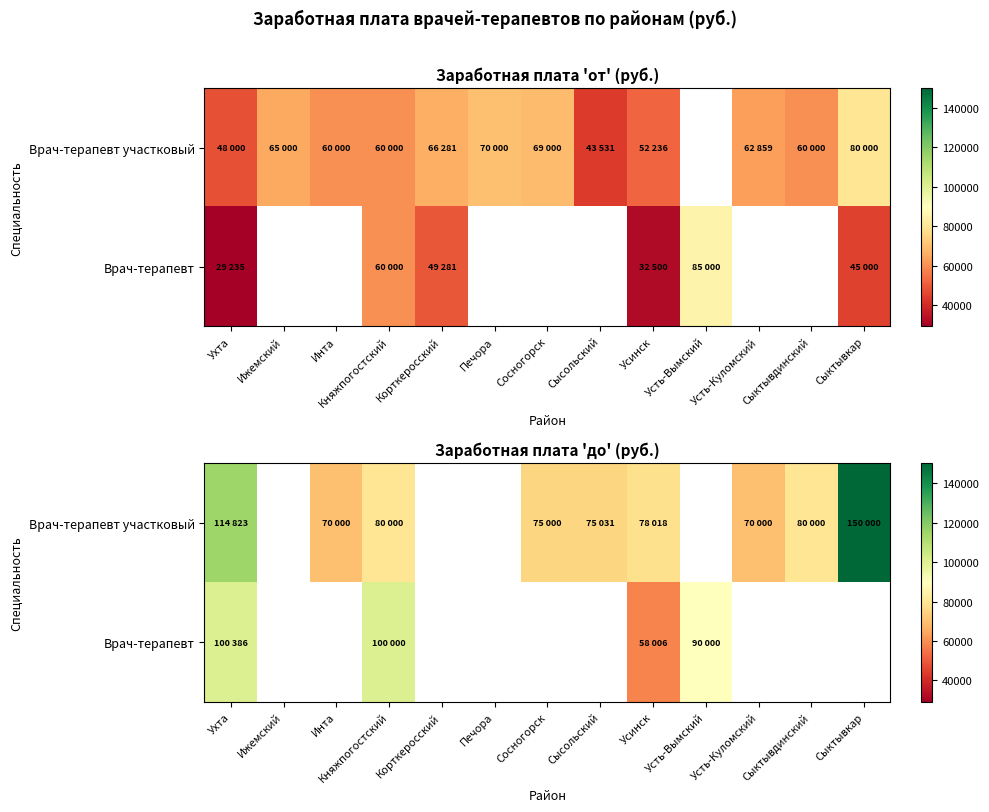

At which category does the chart reach its peak across all series?

Сыктывкар